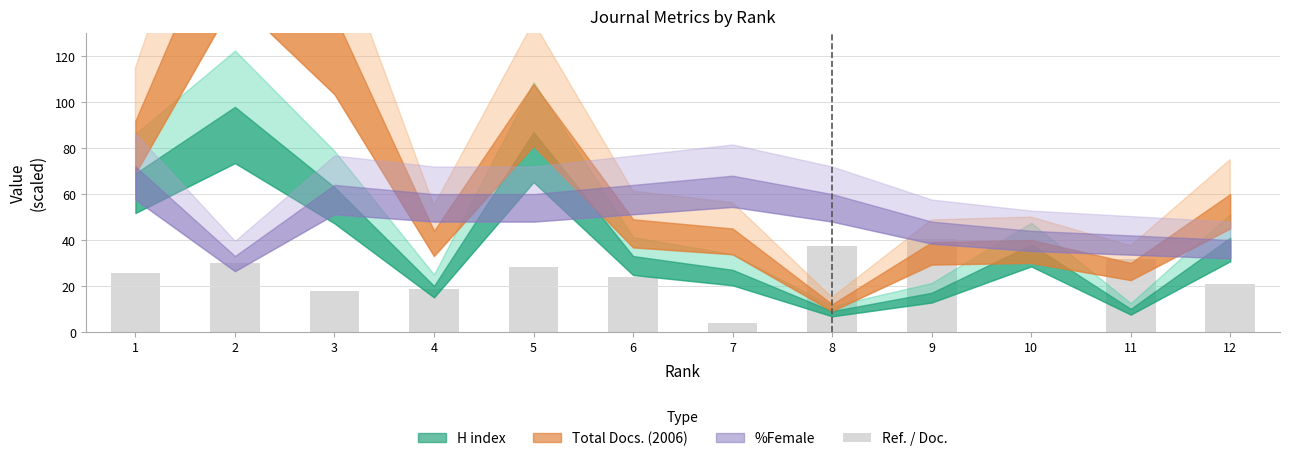

Where does the data first go above 25?

1